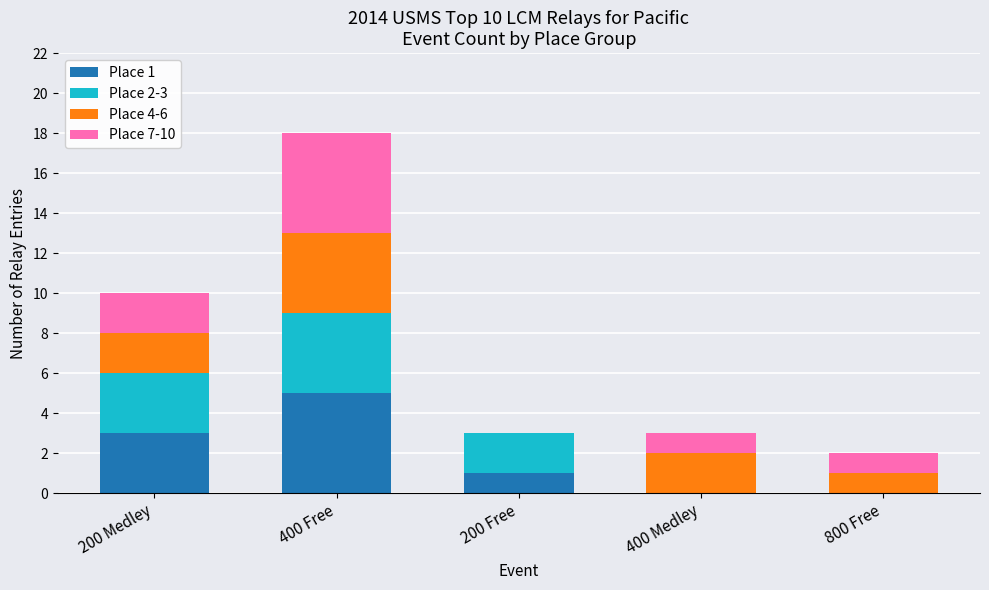

At which category is the sum across all series the highest?

400 Free